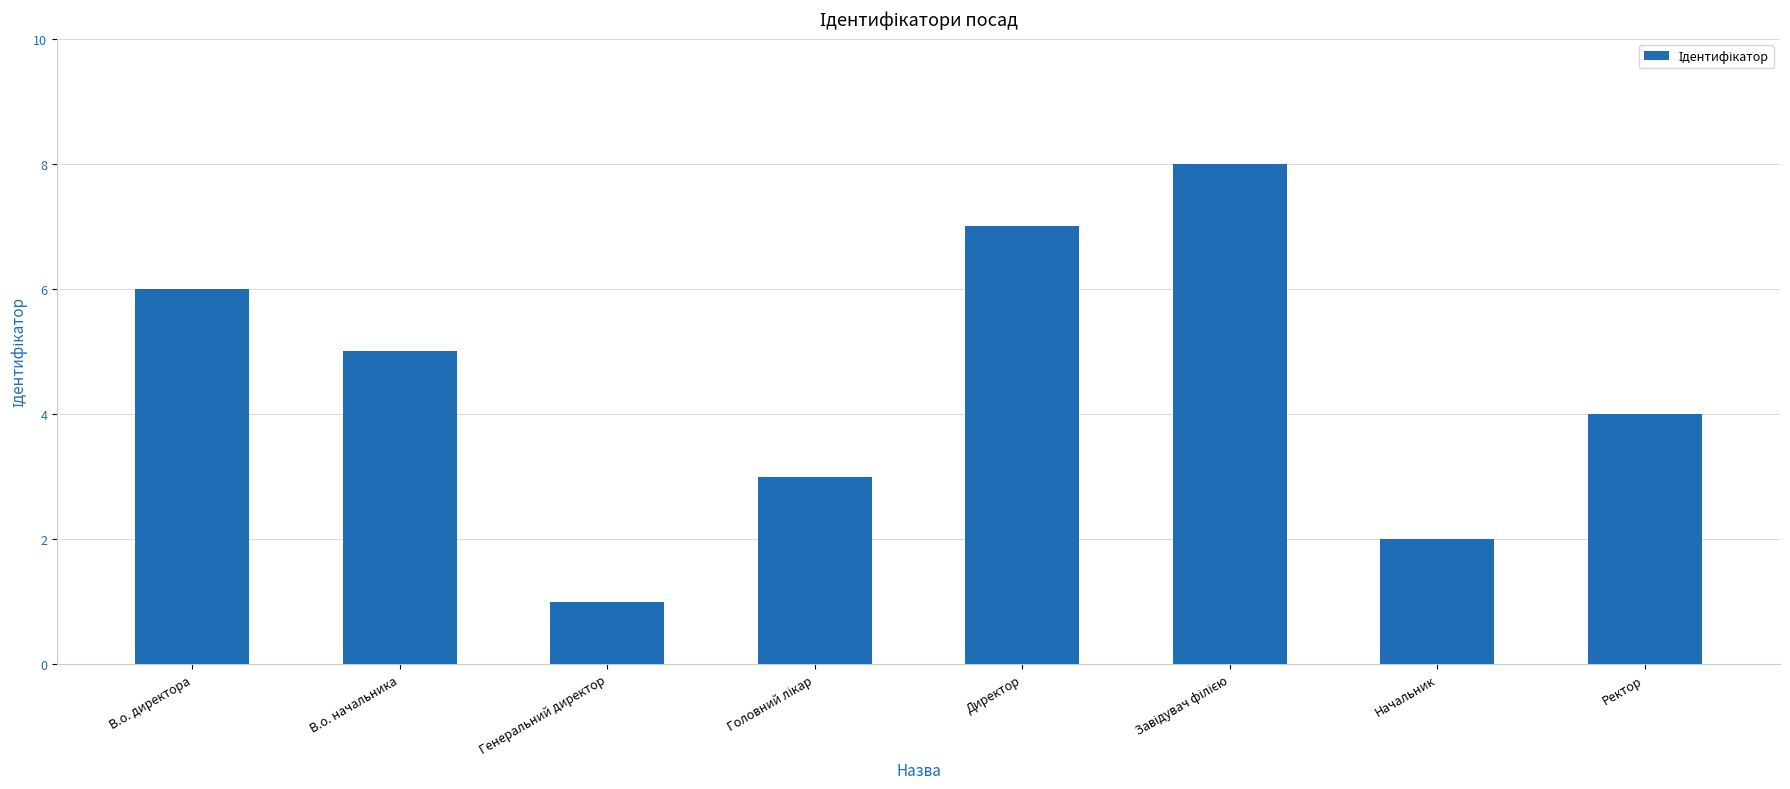

How many values are between 3 and 7?

5